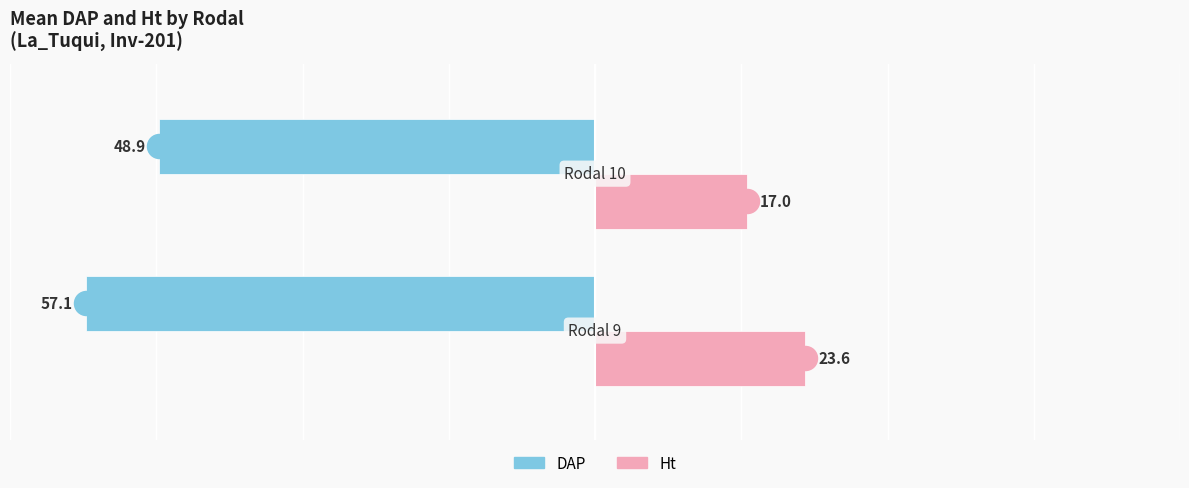

What is the total value across all series at −80?

-33.5